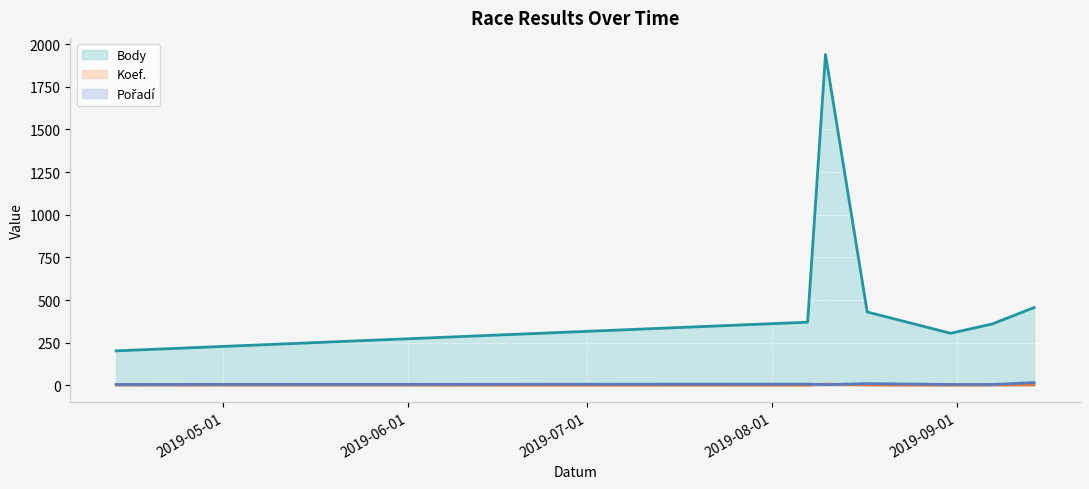

Reading right to left, what are all the values shown in this chart?

Body: 456	360	305	430	1940	370	202
Koef.: 3	2	1	2	7	1	2
Pořadí: 16	5	5	10	4	7	5